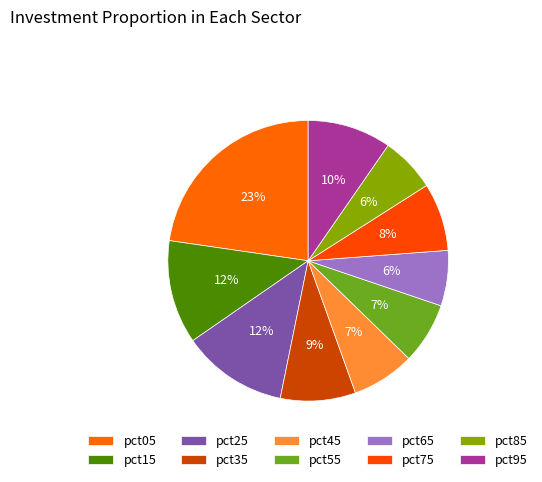

The pct15 slice represents 12% of the pie. True or false?

True